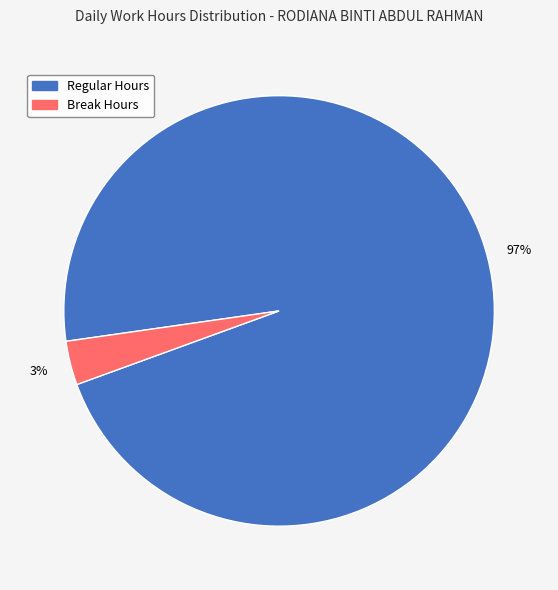

Which category has the smallest portion of the pie?

Break Hours